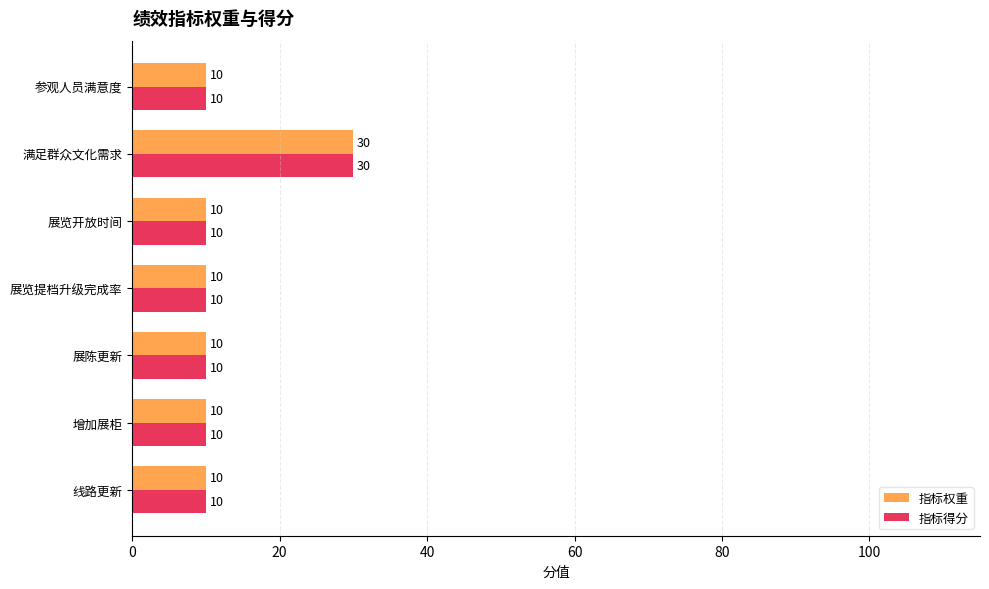

The value of 指标权重 at 展览提档升级完成率 is 10. True or false?

True